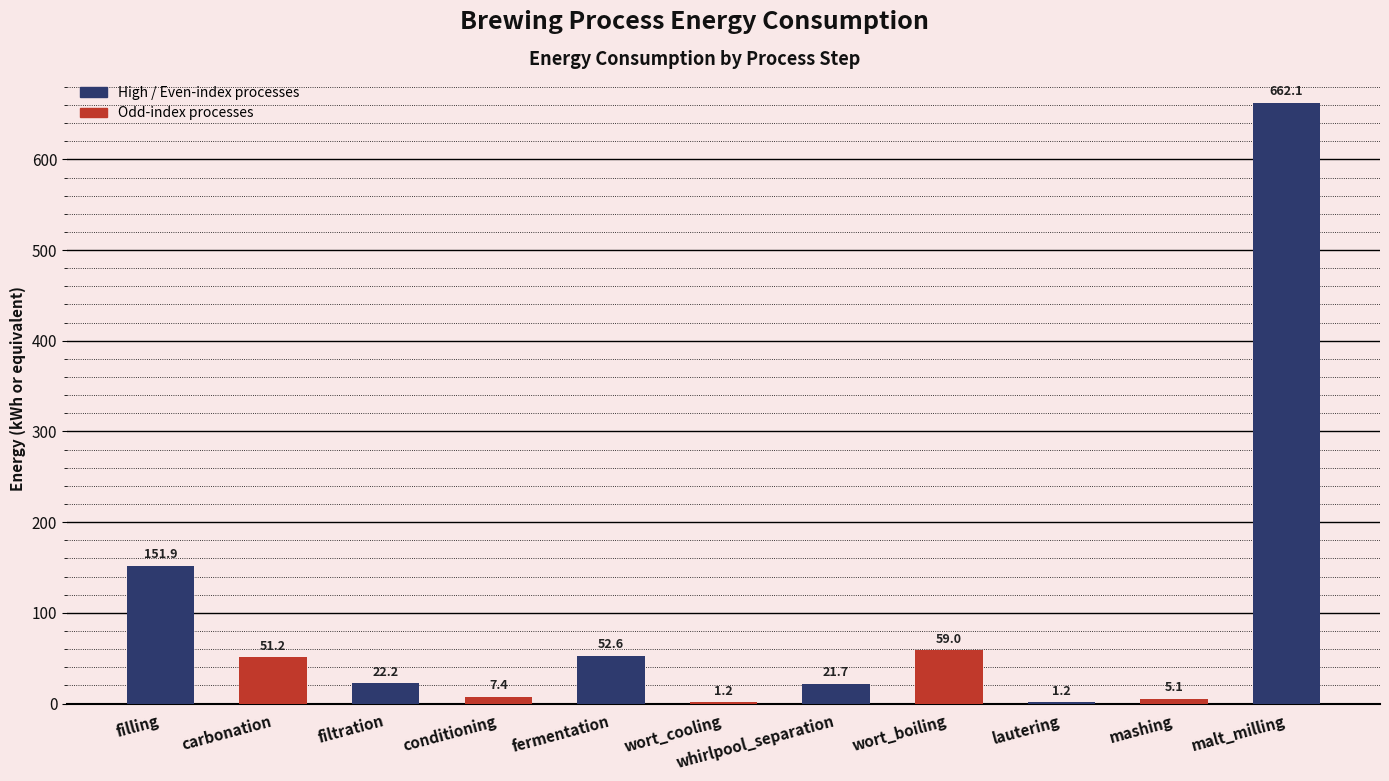

What is the maximum value shown in the chart?

662.1